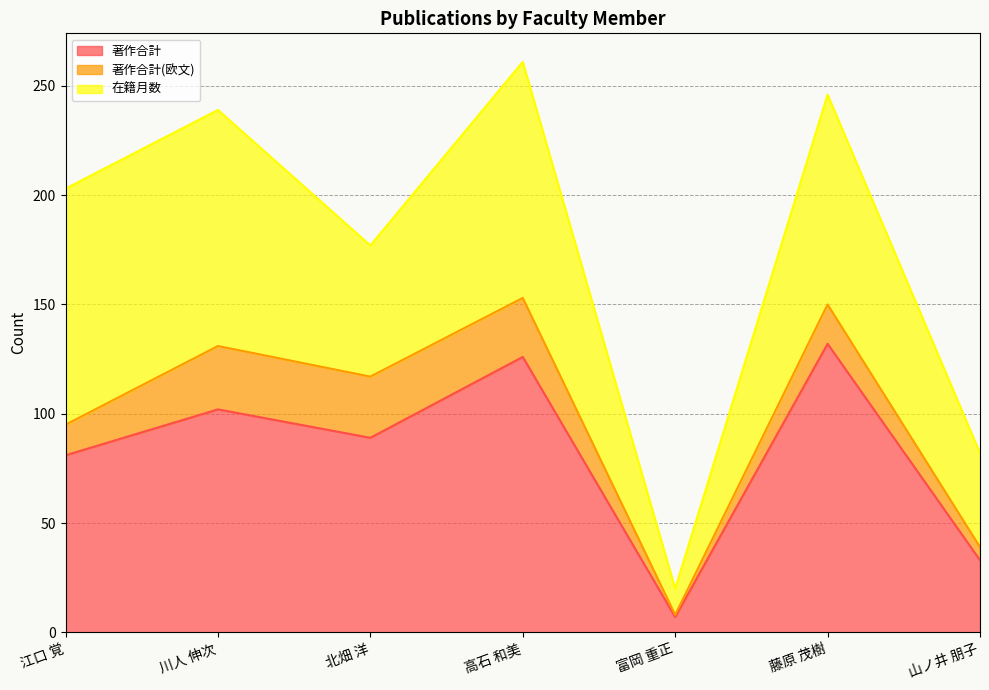

Which series has the widest spread of values?

著作合計